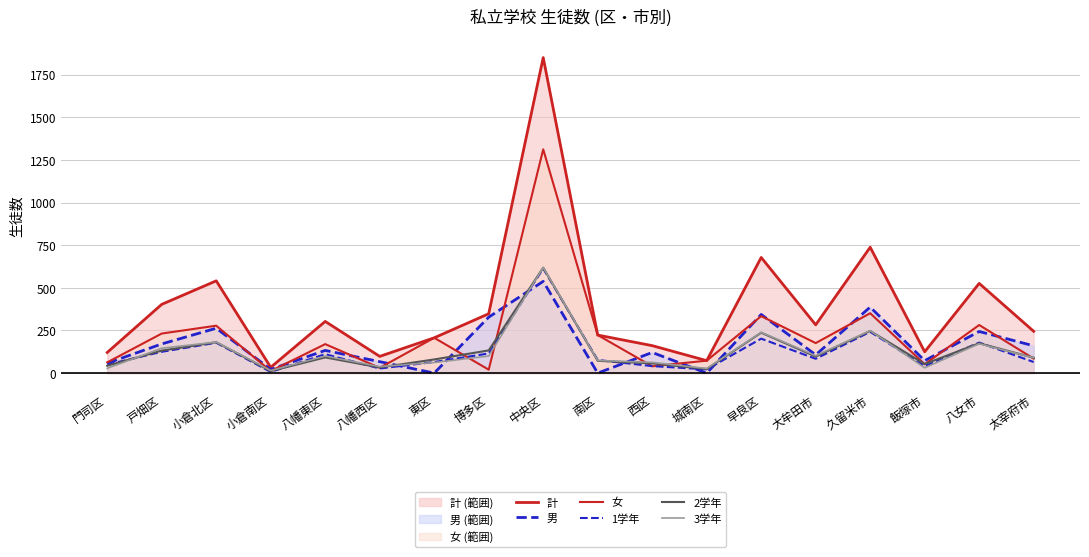

The 女 series shows 278 at 小倉北区. True or false?

True